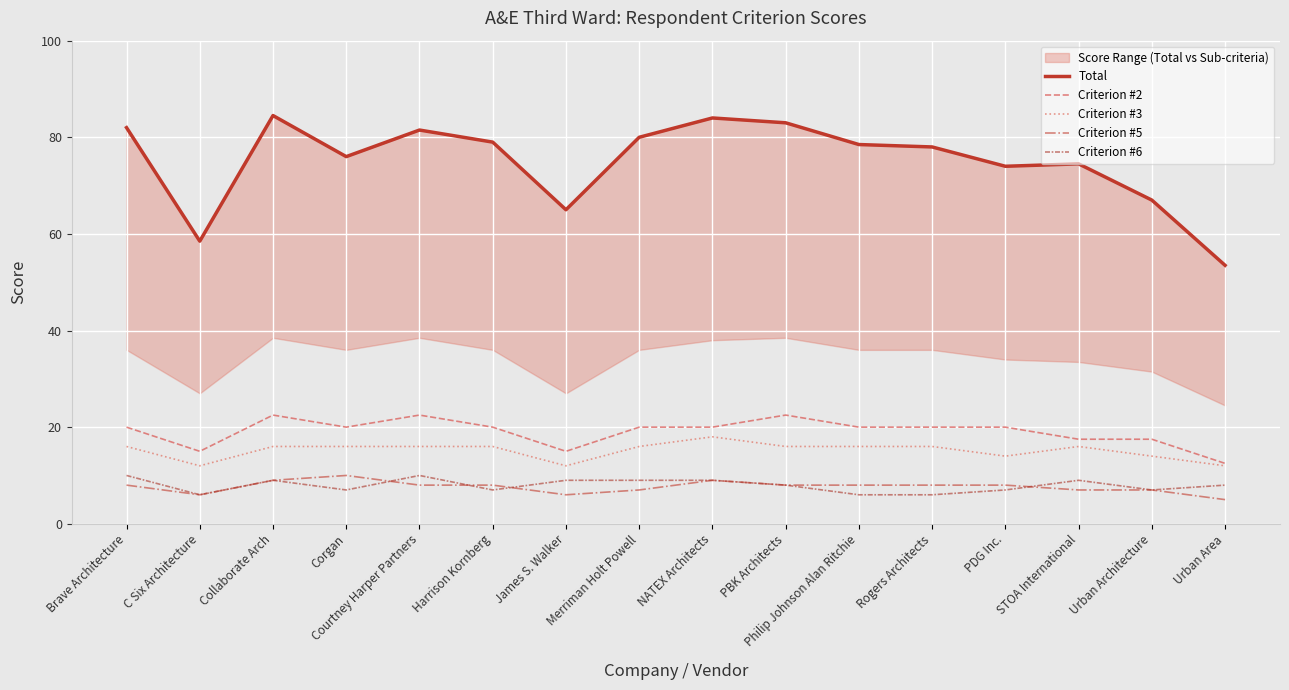

At Urban Architecture, list the series in order from smallest to largest.

Criterion #5, Criterion #6, Criterion #3, Criterion #2, Total